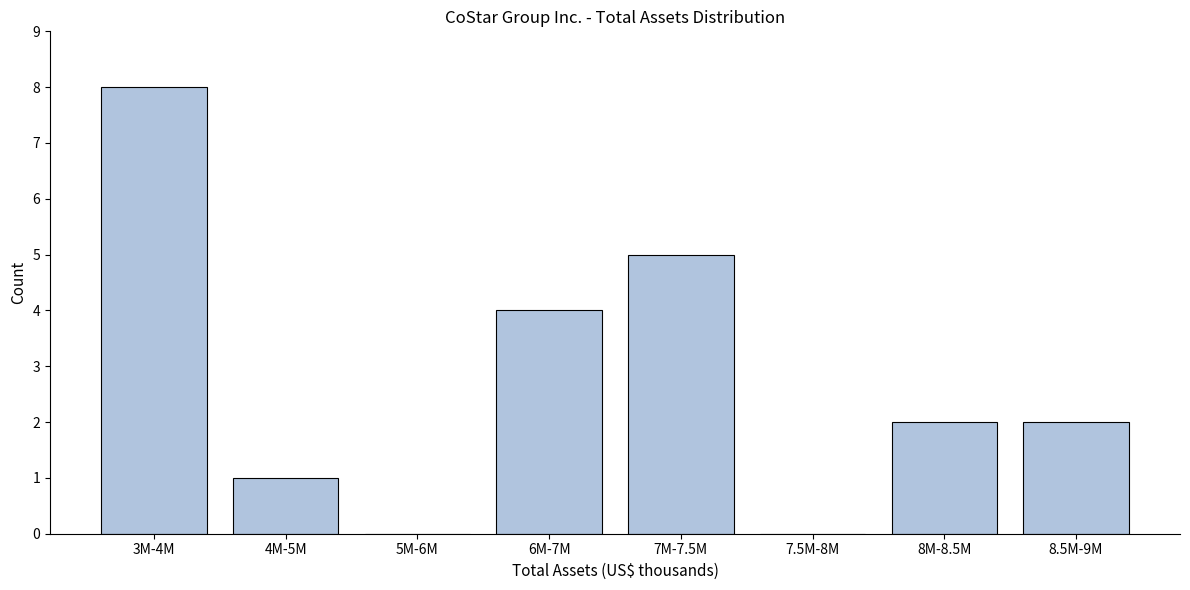

Reading left to right, transcribe all the data shown in this chart.

3M-4M=8	4M-5M=1	5M-6M=0	6M-7M=4	7M-7.5M=5	7.5M-8M=0	8M-8.5M=2	8.5M-9M=2